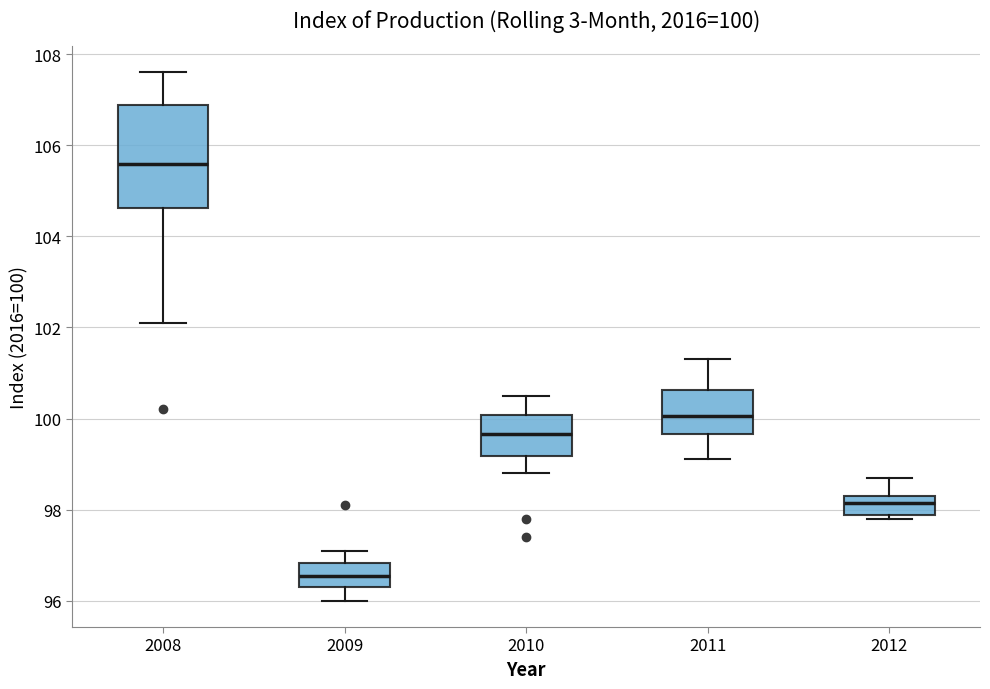

Which box has the highest median line?

2008